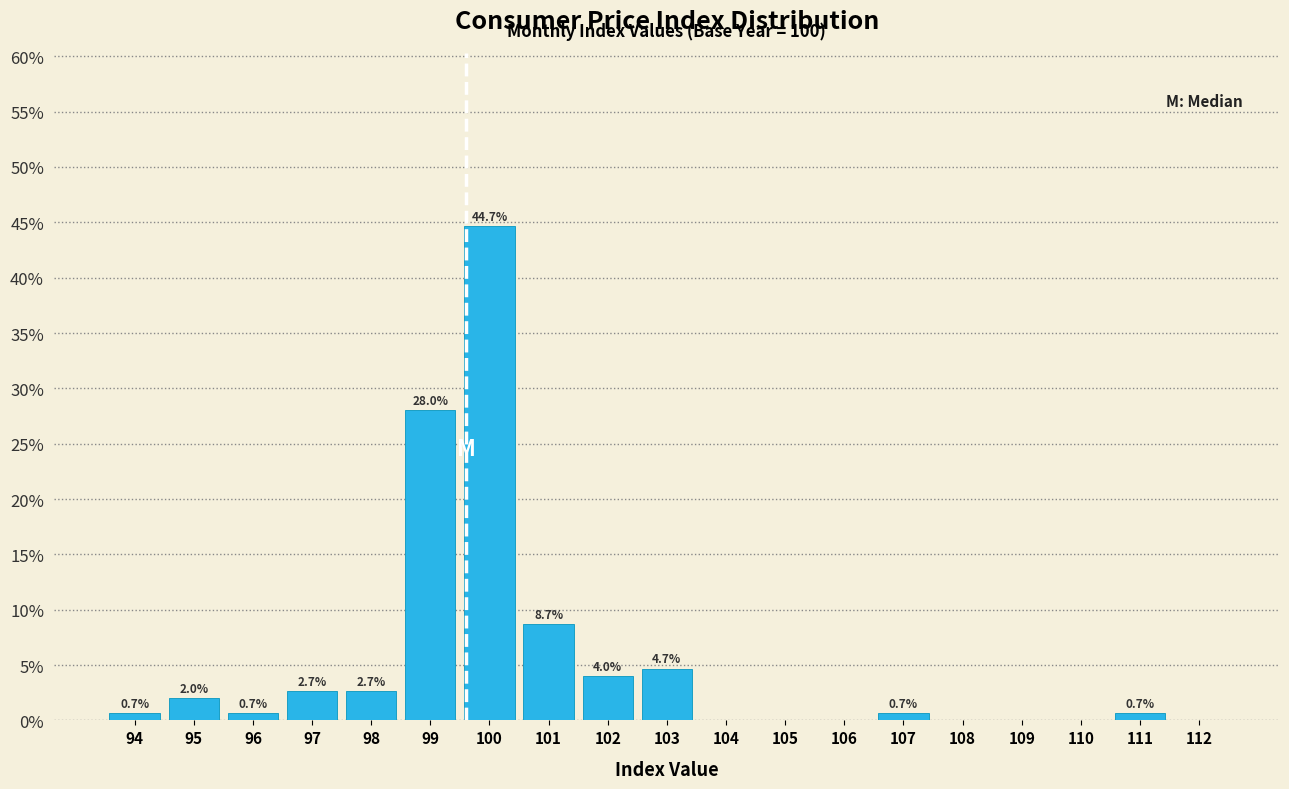

Reading left to right, extract all data points from this chart.

94=0.7	95=2.0	96=0.7	97=2.7	98=2.7	99=28.0	100=44.7	101=8.7	102=4.0	103=4.7	104=0.0	105=0.0	106=0.0	107=0.7	108=0.0	109=0.0	110=0.0	111=0.7	112=0.0